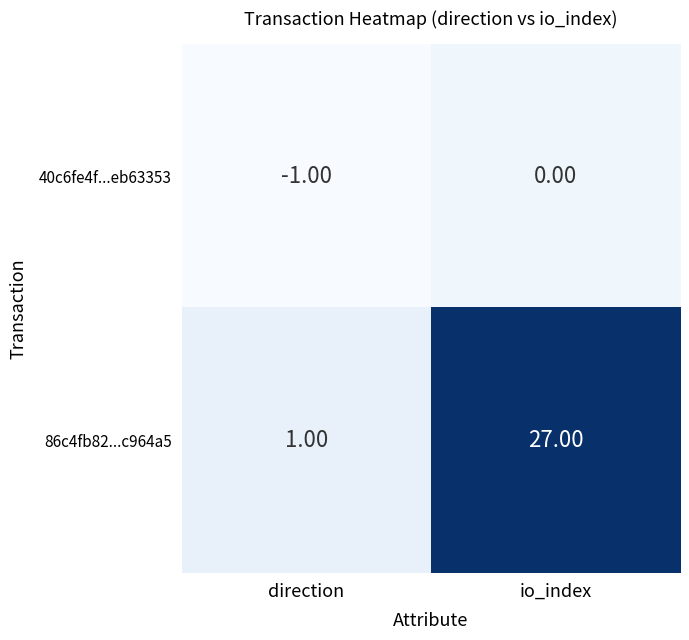

What is the sum of the 86c4fb82...c964a5 values at io_index and direction?

28